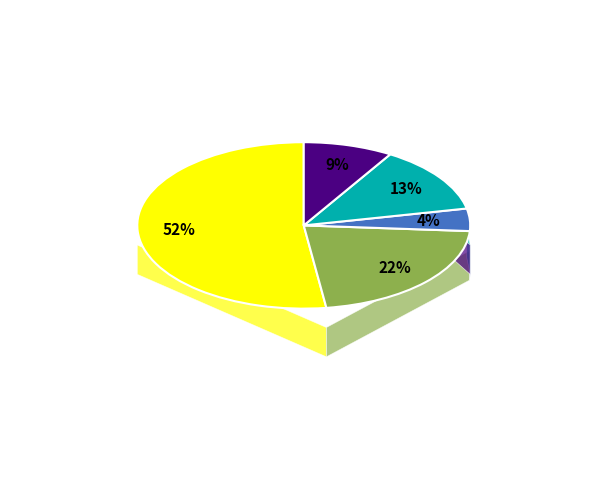

How much of the chart is everything except 317?

89.9%